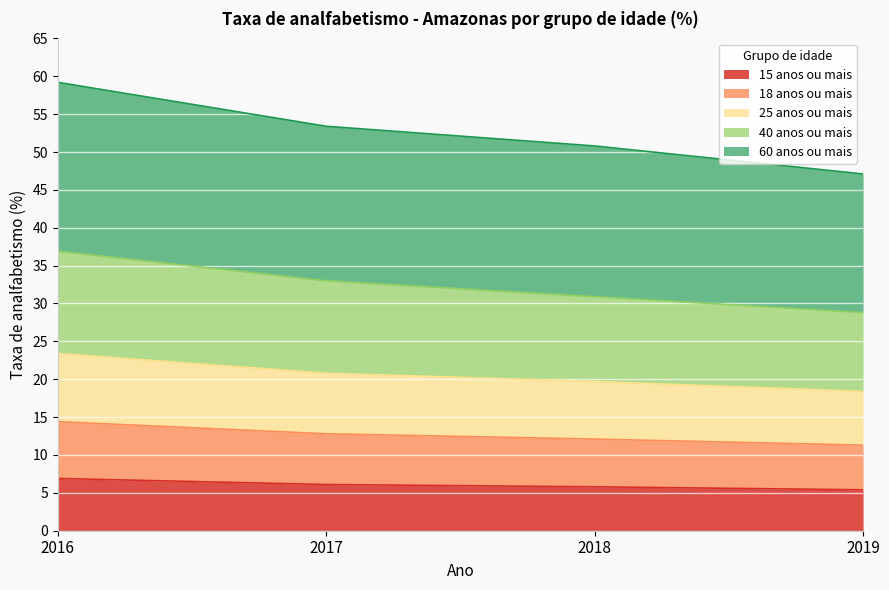

Read the 15 anos ou mais value at 2017.

6.1